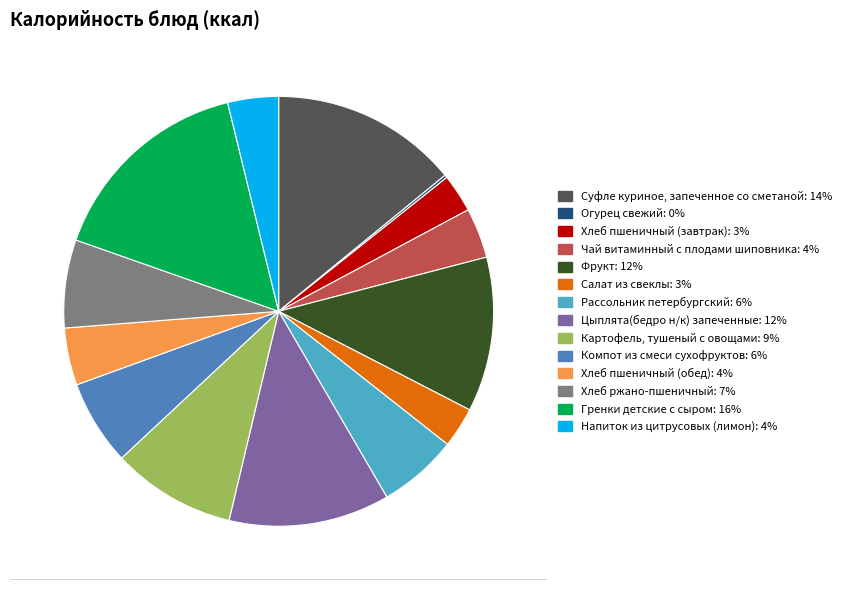

To the nearest percent, what percentage of the pie is Суфле куриное, запеченное со сметаной?

14%